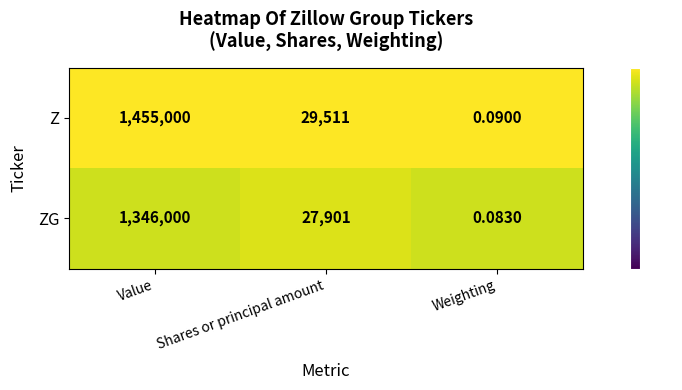

Rank the series by their average value, from highest to lowest.

Z, ZG